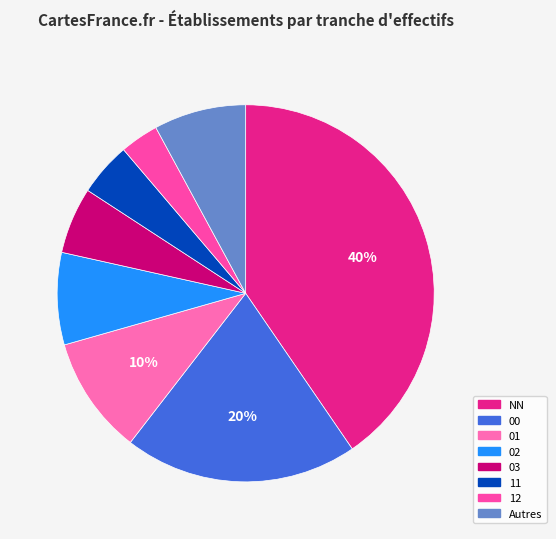

Is there any slice that represents more than half of the pie?

No